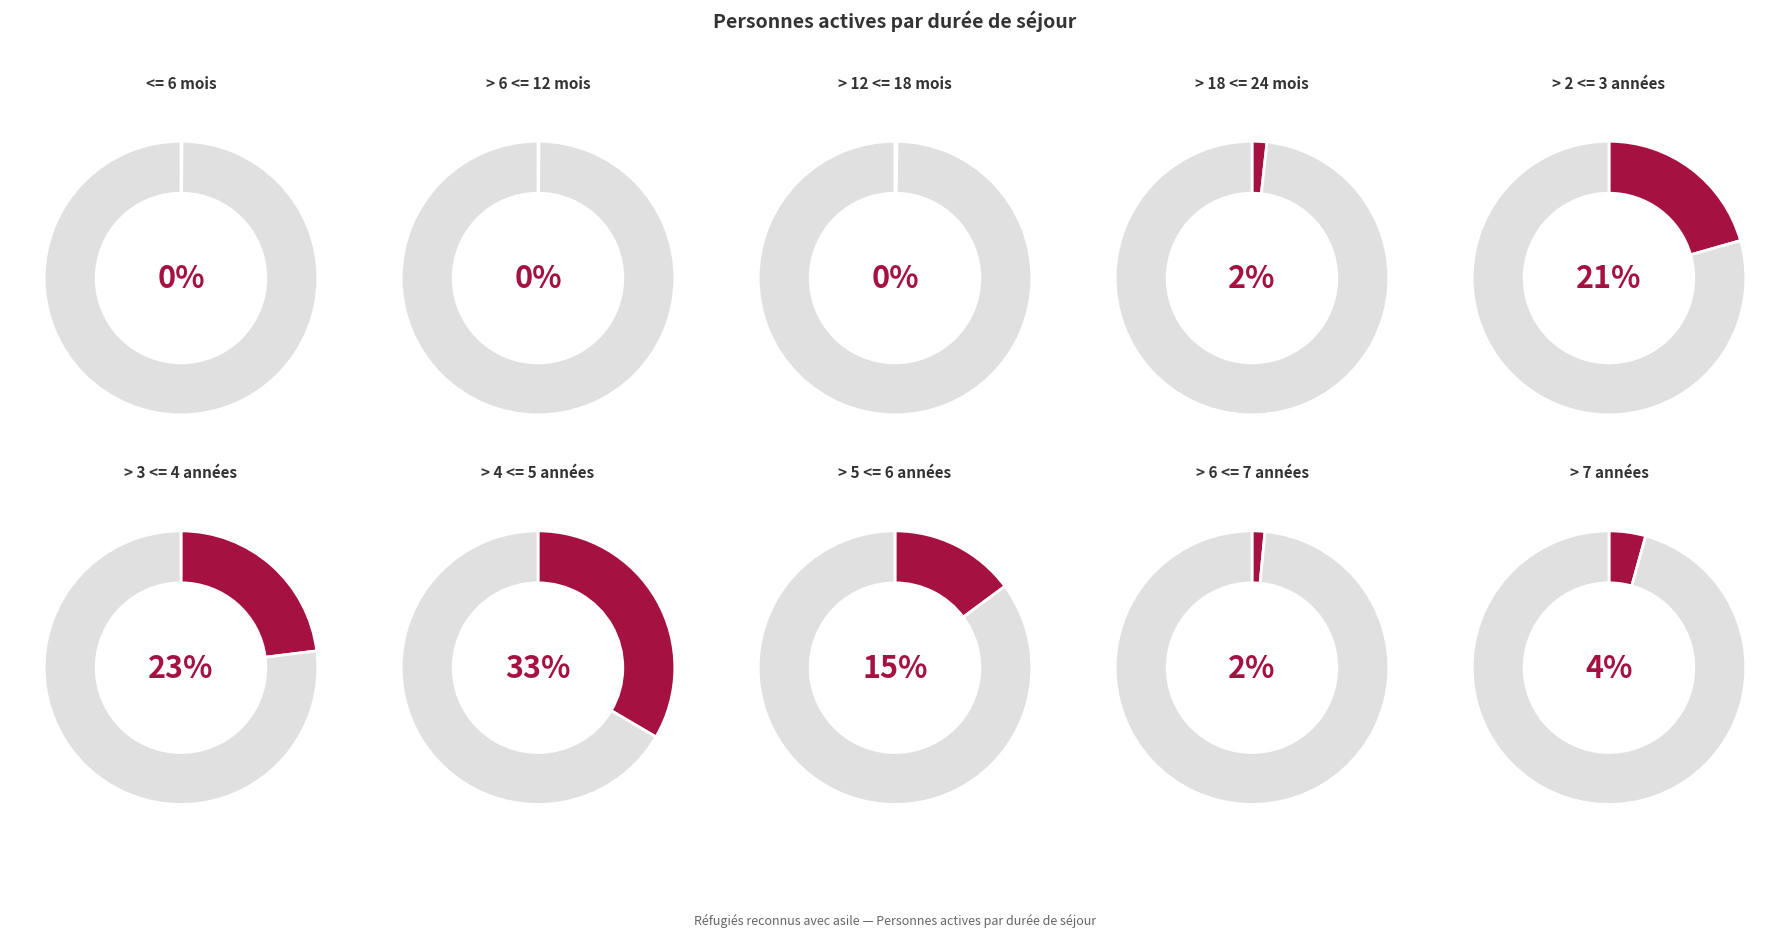

What is the total percentage of > 4 <= 5 années and > 18 <= 24 mois?

35.2%